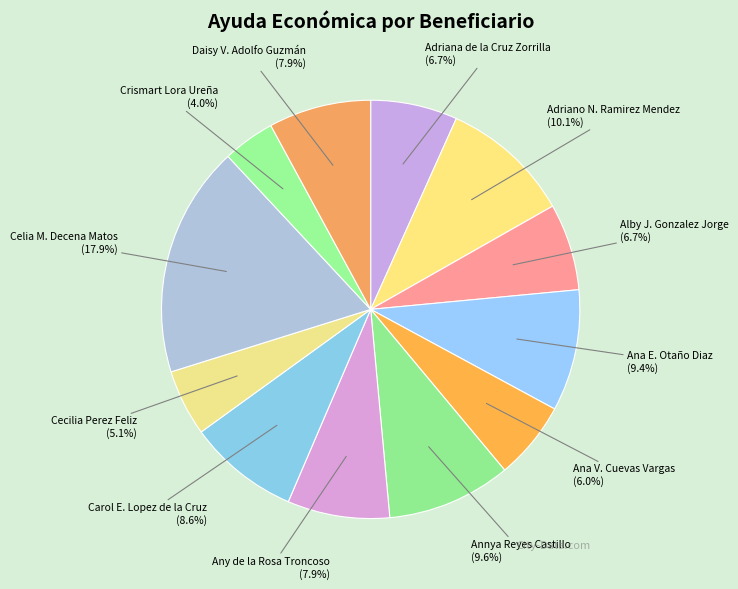

Which category has the biggest portion of the pie?

Celia M. Decena Matos